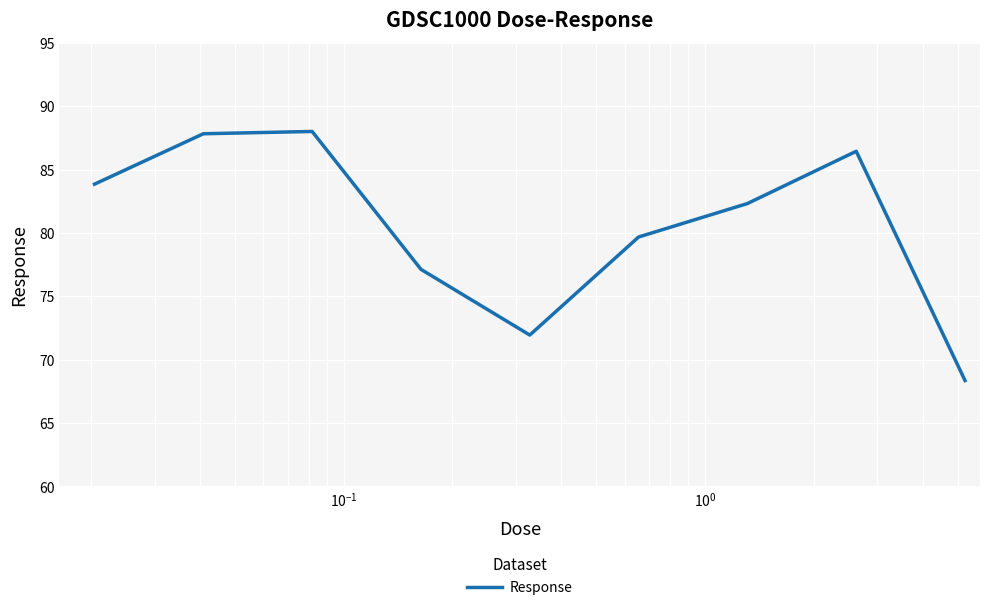

What is the greatest value displayed?

88.0